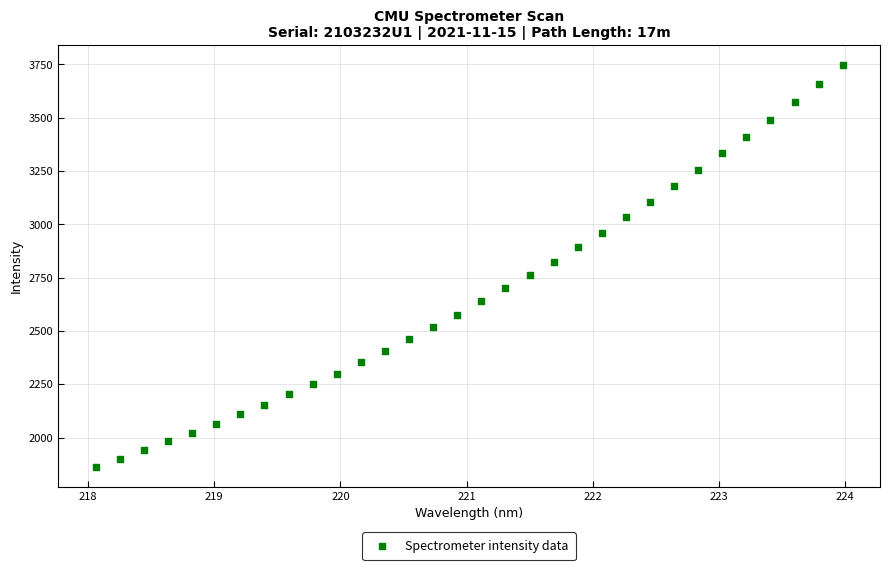

What is the range of Y values (max minus min)?

1882.4